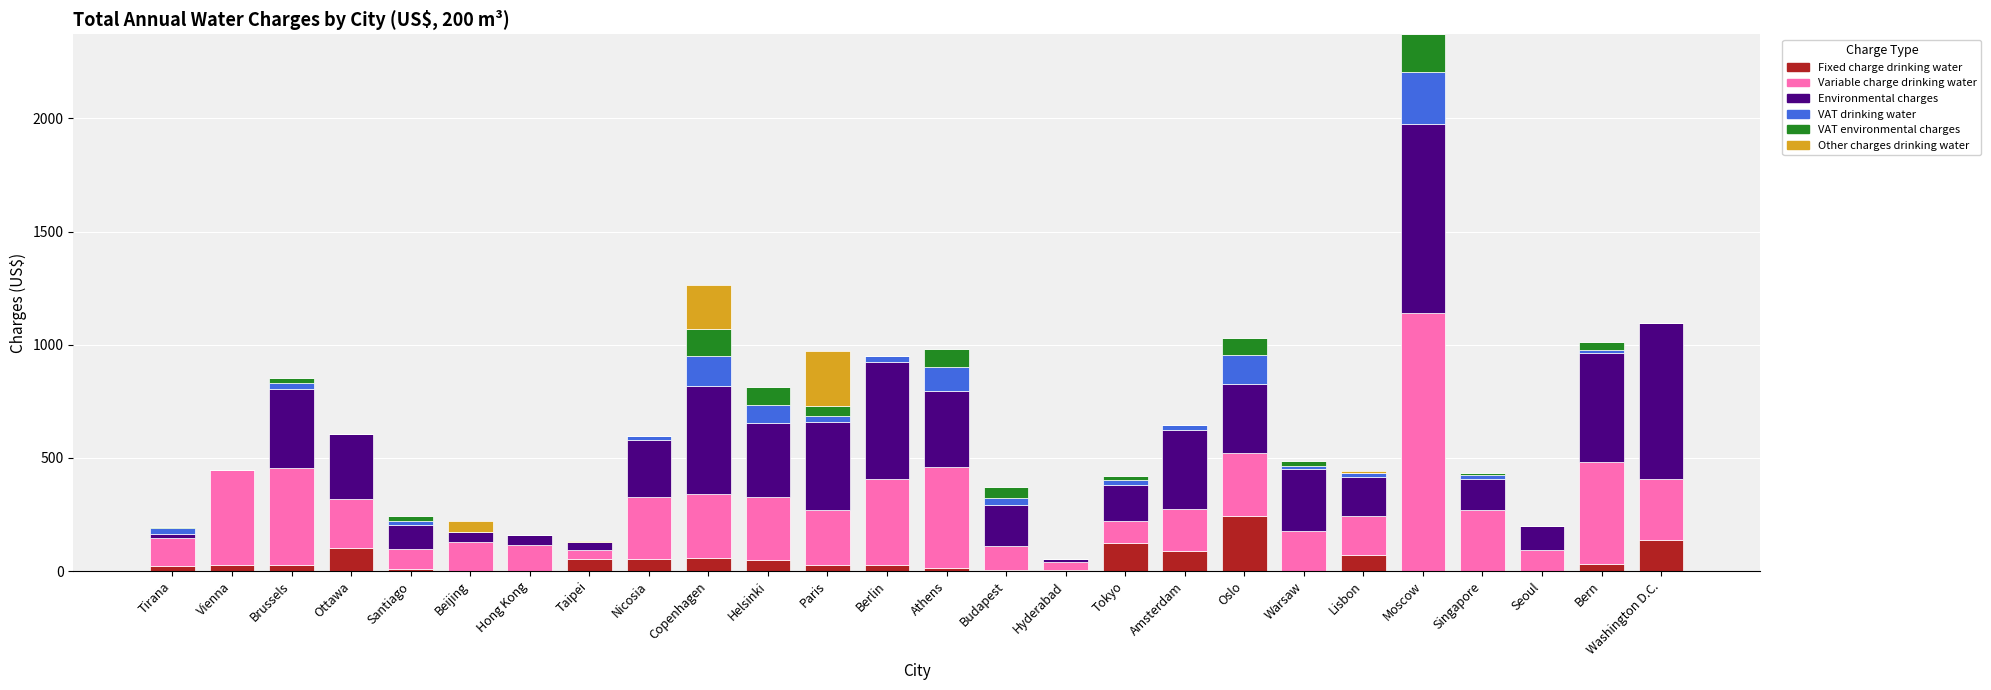

At which category is the sum across all series the highest?

Moscow